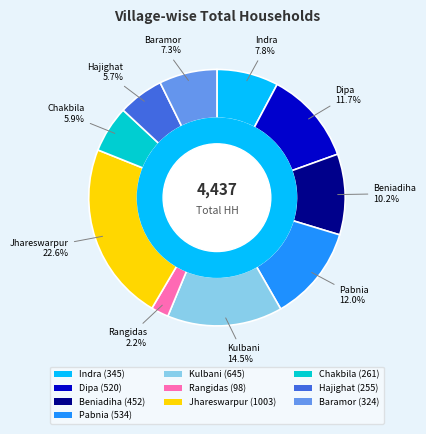

How many slices are in this pie chart?

10